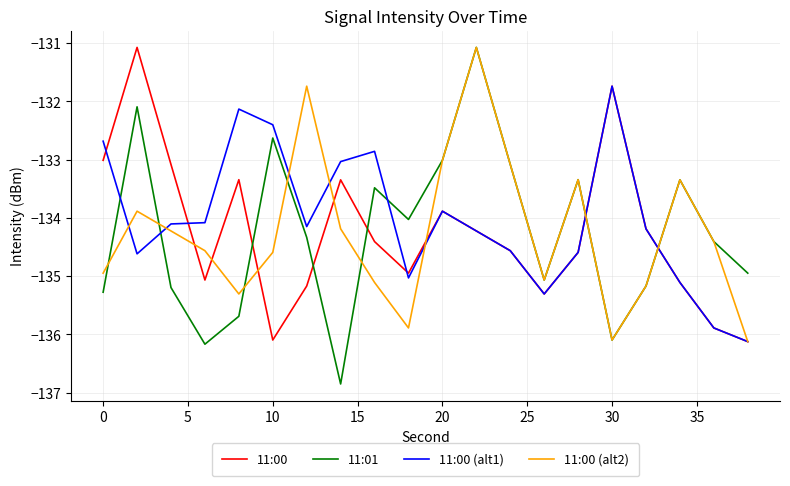

Reading right to left, what are all the values shown in this chart?

11:00: -136.1	-135.9	-135.1	-134.2	-131.7	-134.6	-135.3	-134.6	-134.2	-133.9	-134.9	-134.4	-133.3	-135.2	-136.1	-133.3	-135.1	-133.1	-131.1	-133.0
11:01: -134.9	-134.4	-133.3	-135.2	-136.1	-133.3	-135.1	-133.1	-131.1	-133.0	-134.0	-133.5	-136.9	-134.3	-132.6	-135.7	-136.2	-135.2	-132.1	-135.3
11:00 (alt1): -136.1	-135.9	-135.1	-134.2	-131.7	-134.6	-135.3	-134.6	-134.2	-133.9	-135.0	-132.9	-133.0	-134.1	-132.4	-132.1	-134.1	-134.1	-134.6	-132.7
11:00 (alt2): -136.1	-134.4	-133.3	-135.2	-136.1	-133.3	-135.1	-133.1	-131.1	-133.0	-135.9	-135.1	-134.2	-131.7	-134.6	-135.3	-134.6	-134.2	-133.9	-134.9